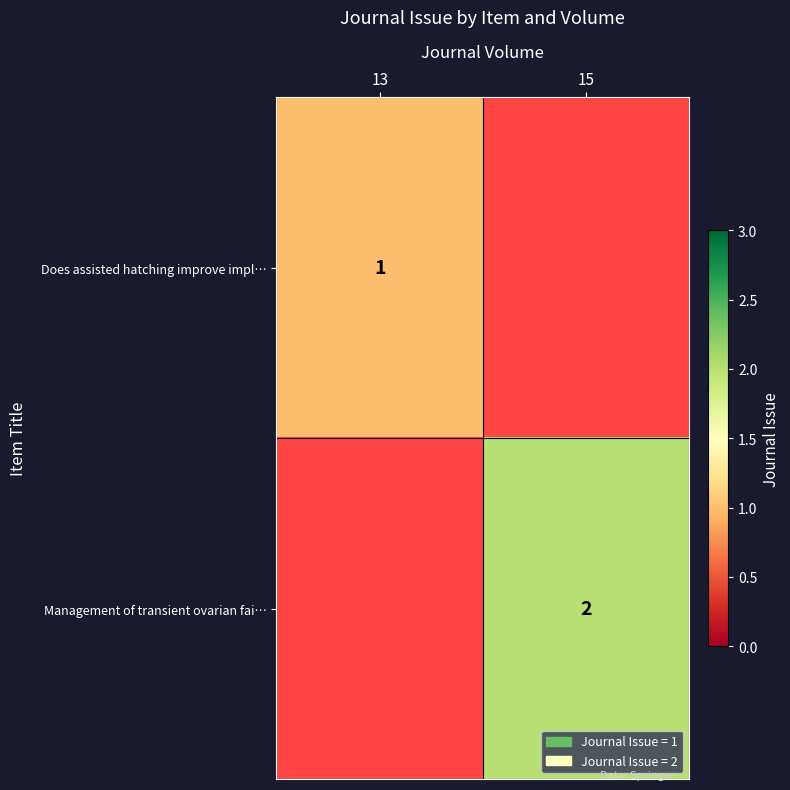

True or false: Does assisted hatching improve impl… has a value of 2 at 13.

False